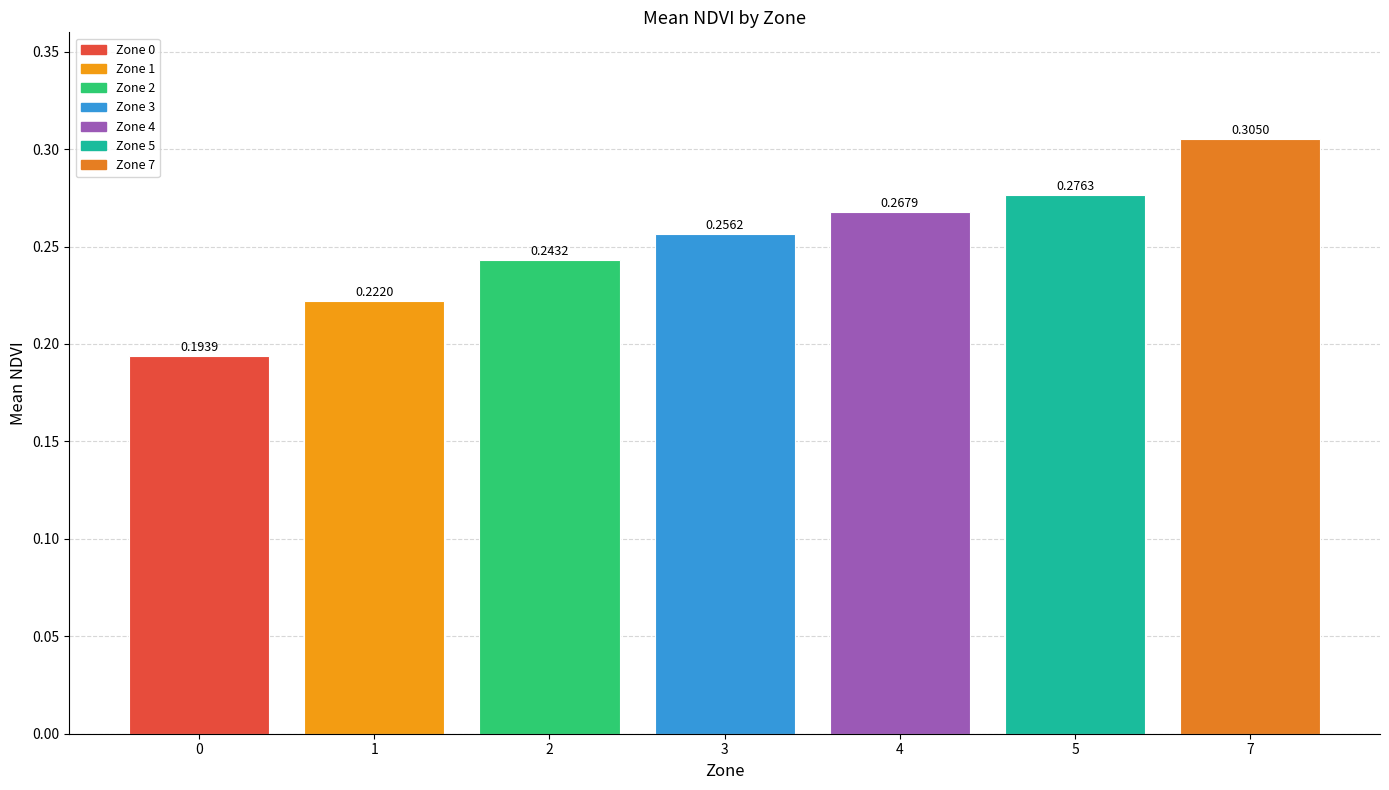

List the labels in order of value, largest first.

7, 5, 4, 3, 2, 1, 0